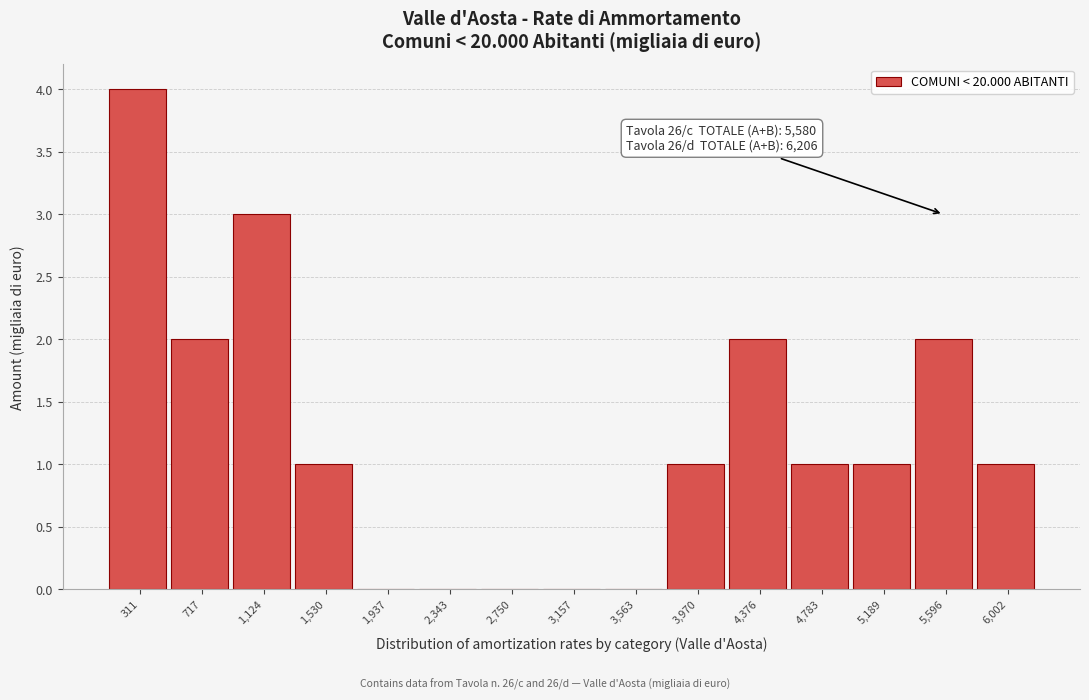

Which range on the x-axis has the tallest bar?

100 to 500